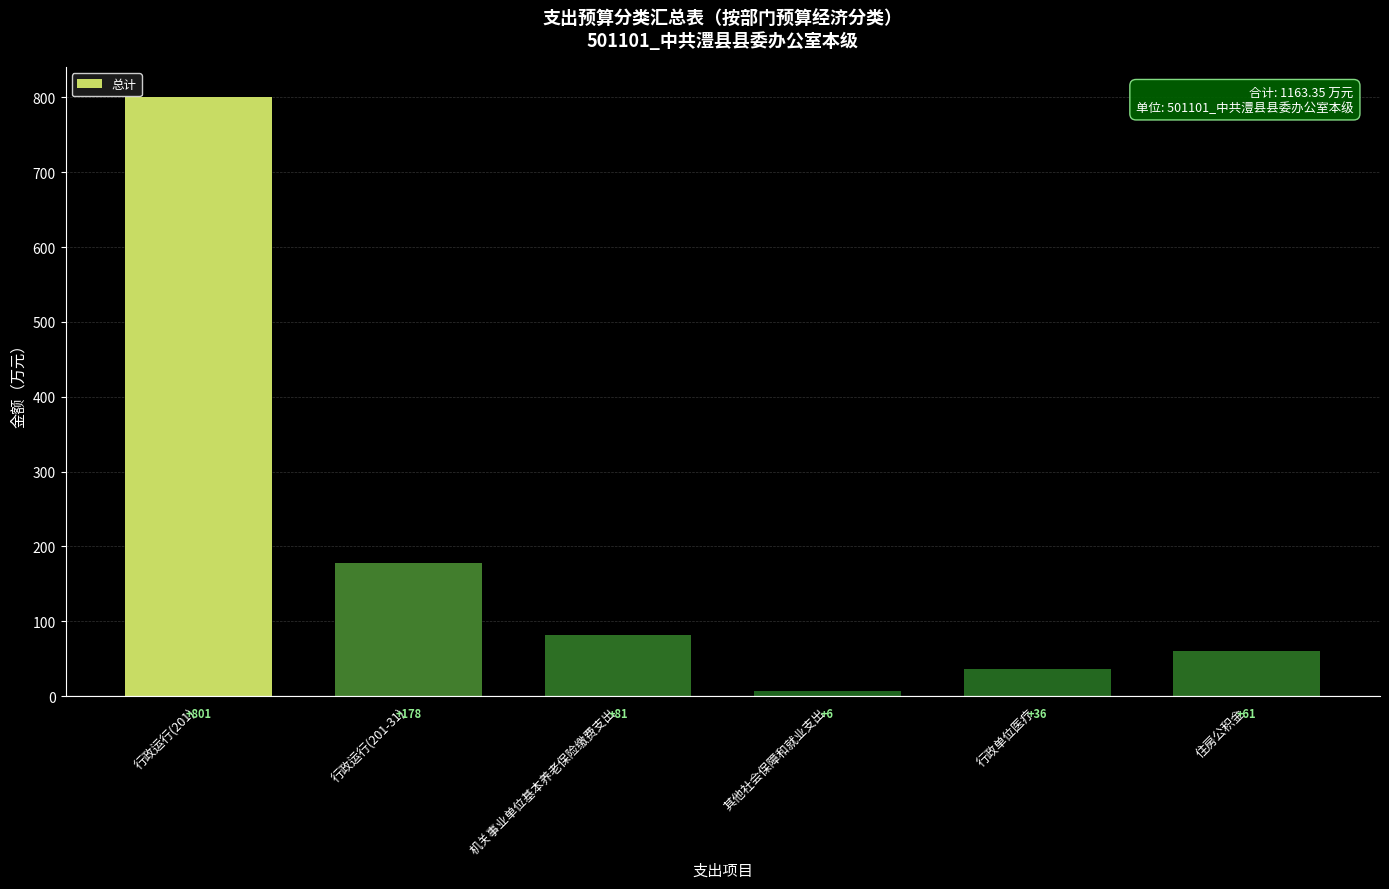

What is the maximum value shown in the chart?

800.7